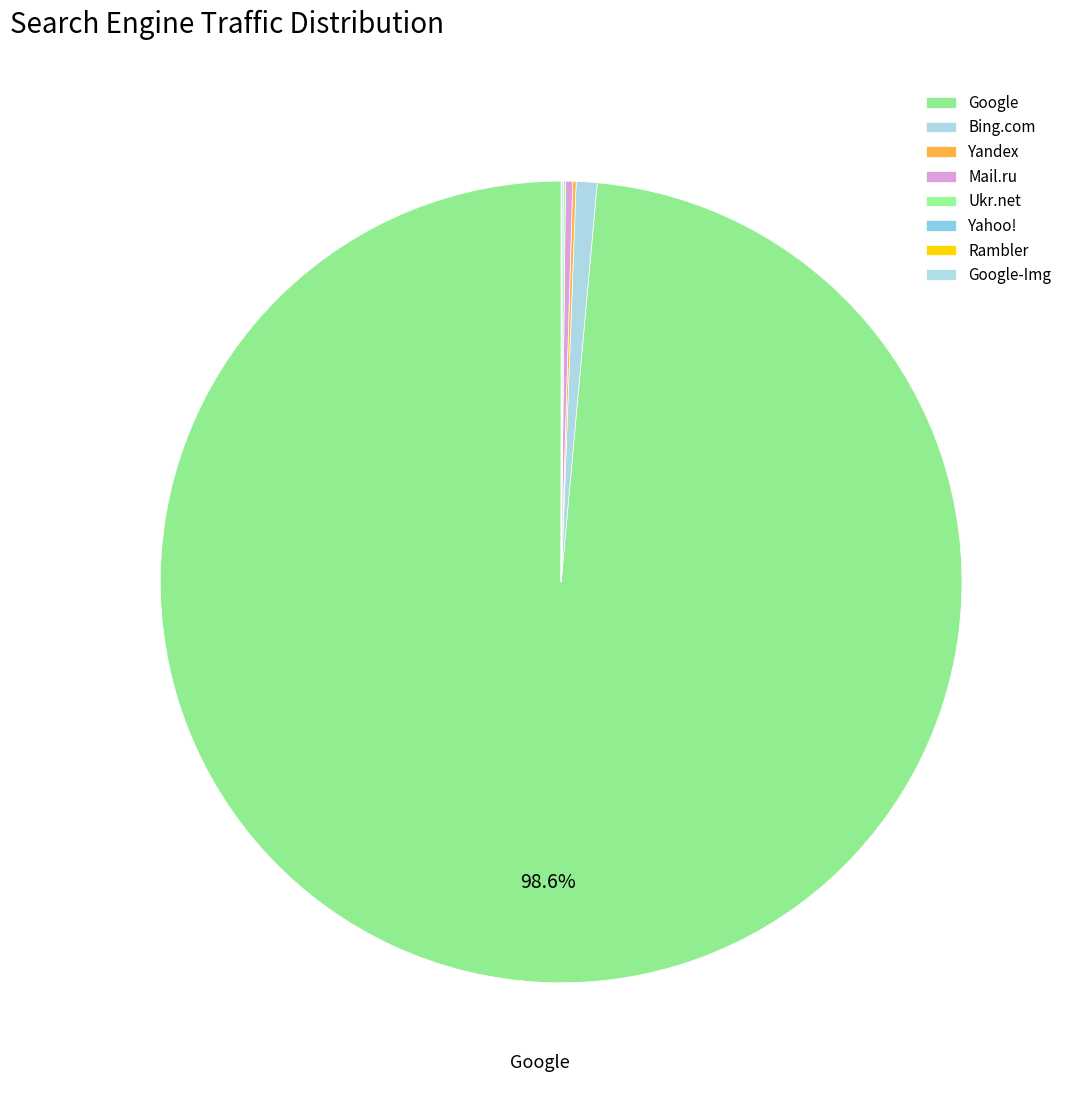

Does Google account for over 50% of the chart?

Yes